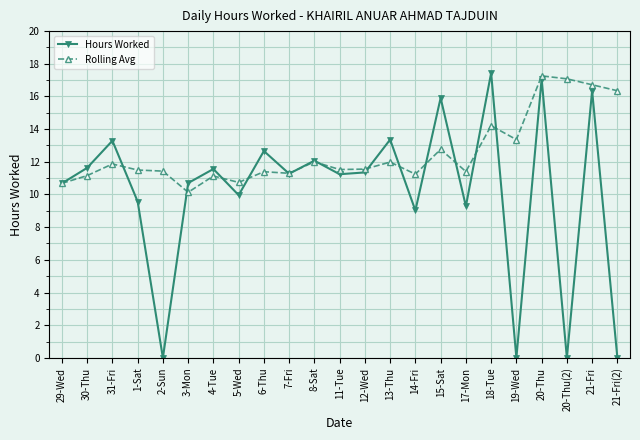

In Hours Worked, how many points are lower than both neighbors (excluding endpoints)?

8